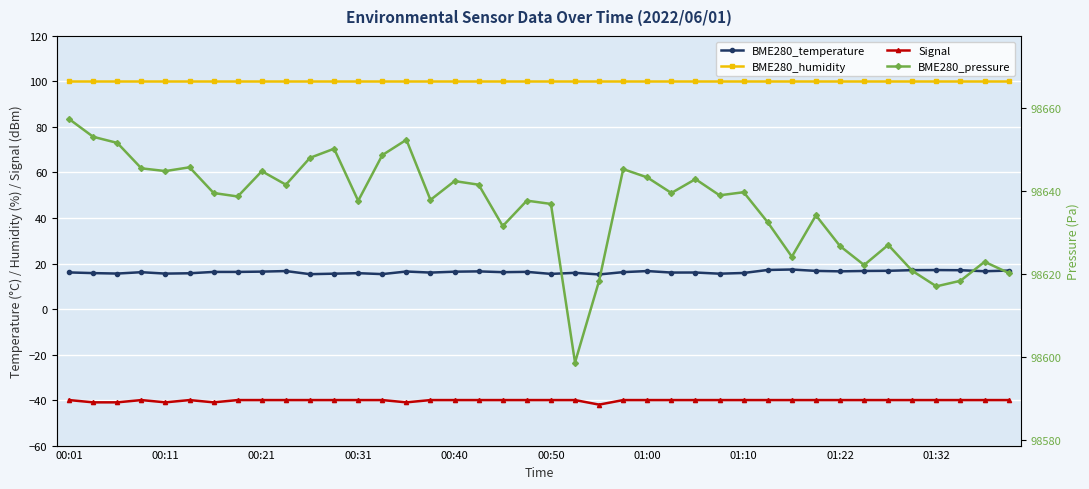

What is the sum of the Signal values at 39 and 32?

-80.0